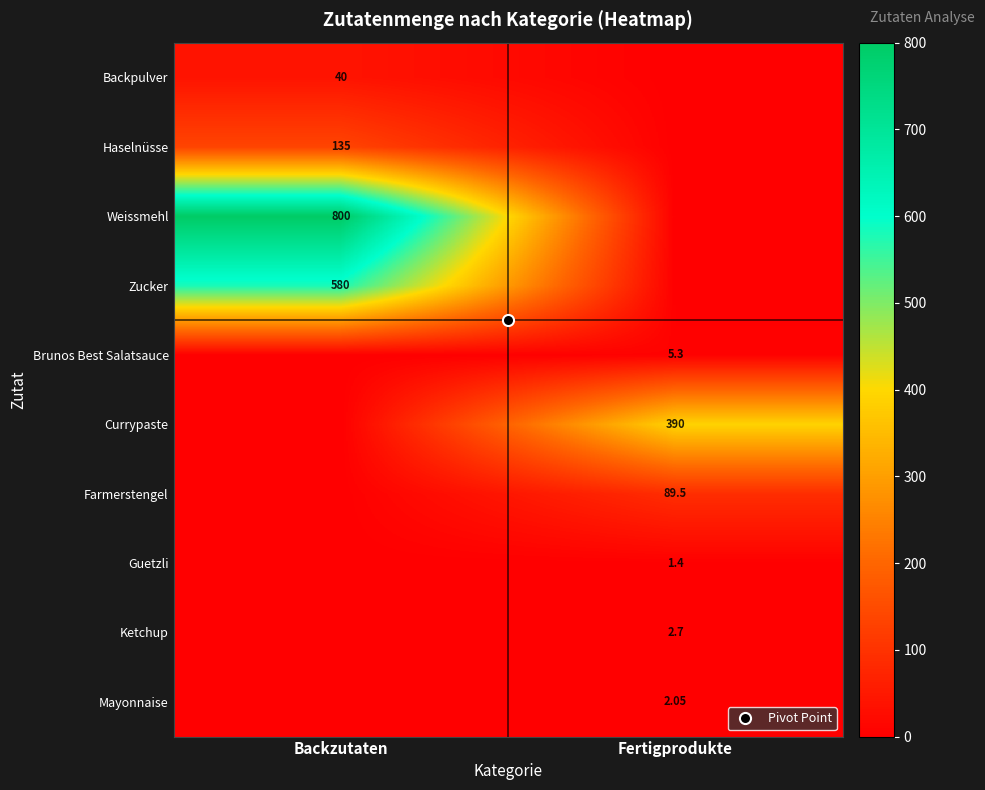

What is the sum of all Currypaste values?

390.0